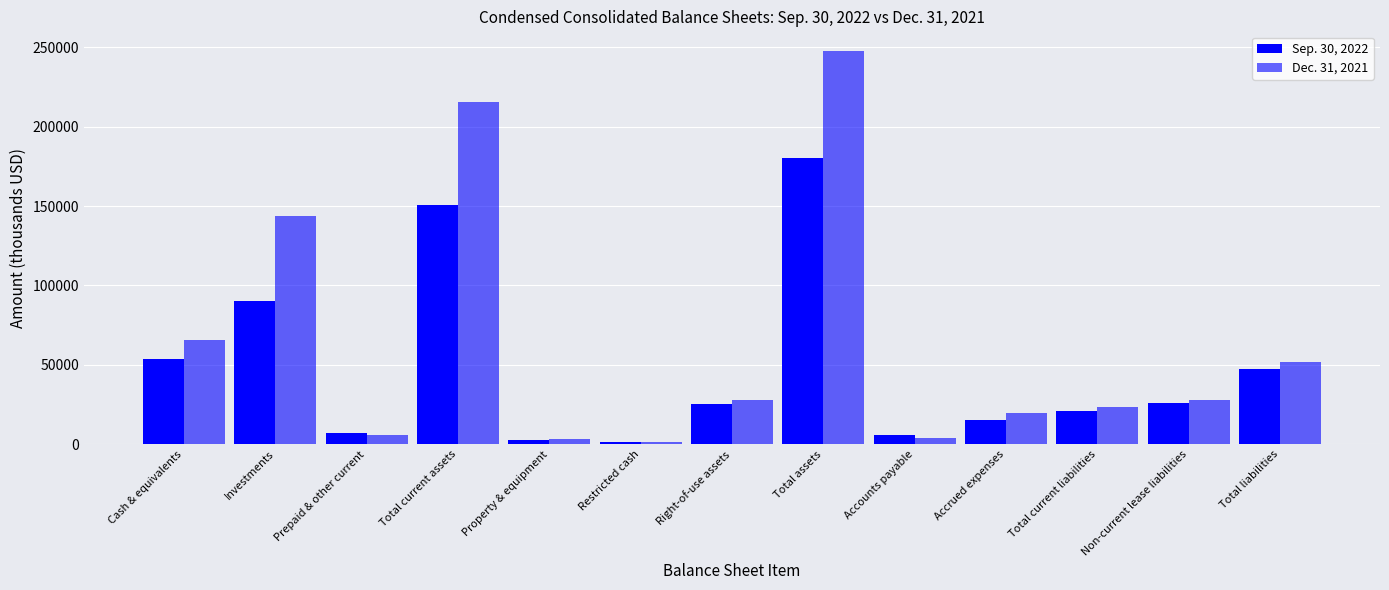

Read the Sep. 30, 2022 value at Prepaid & other current.

6797